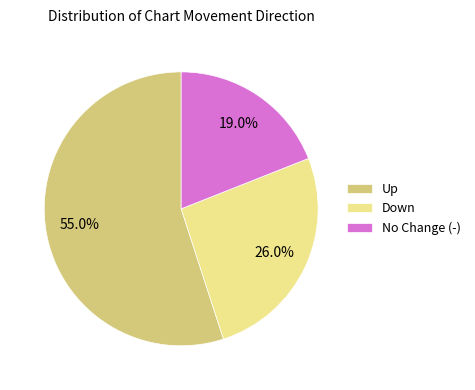

To the nearest percent, what is the average slice percentage?

33%